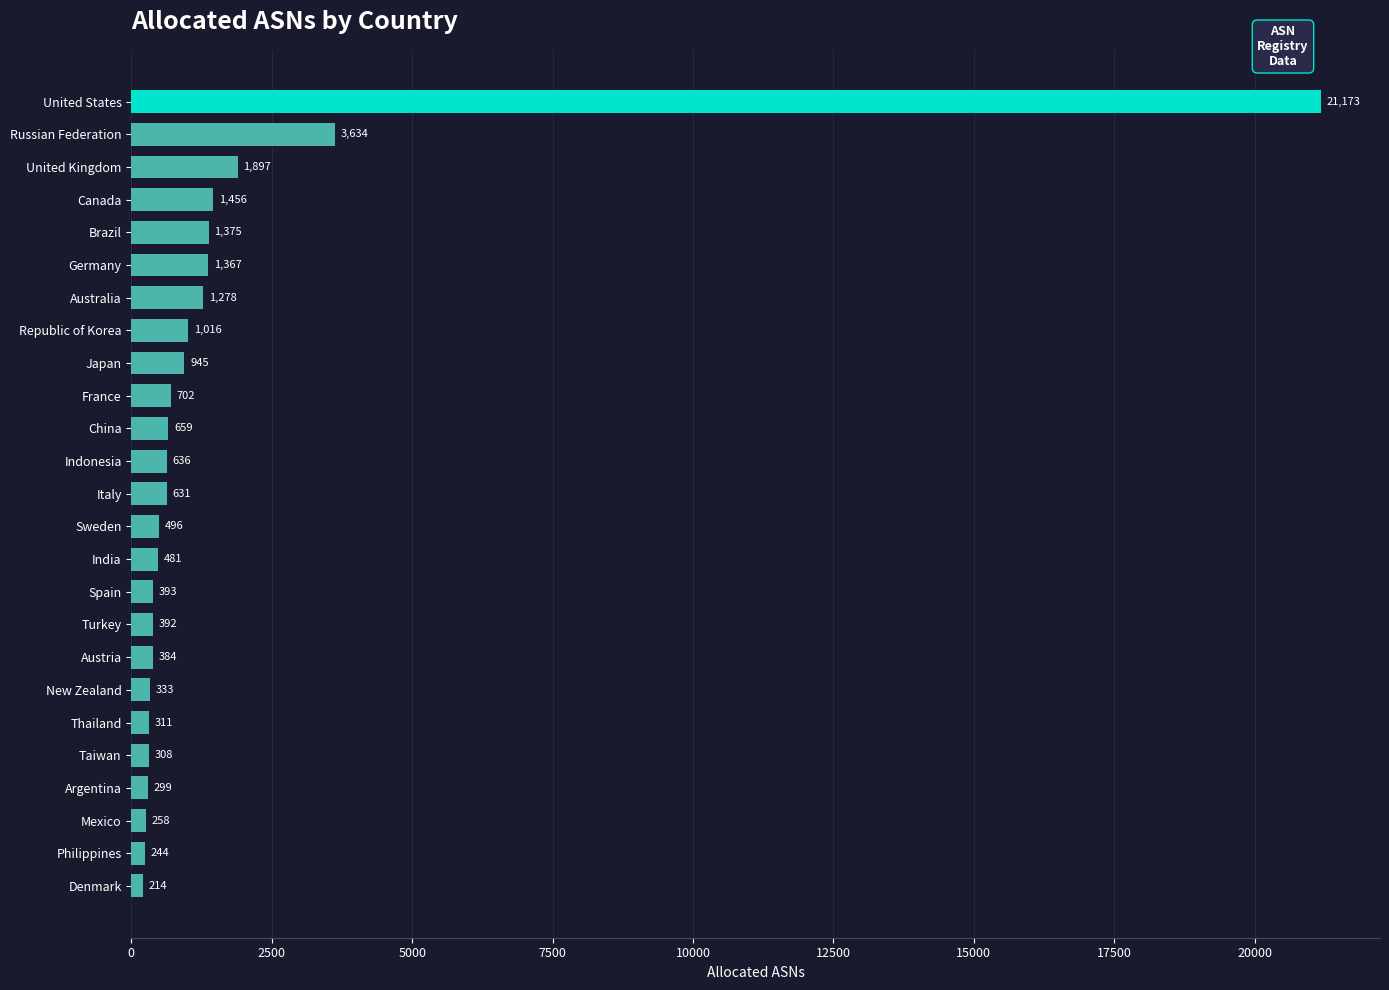

What is the smallest value displayed?

214